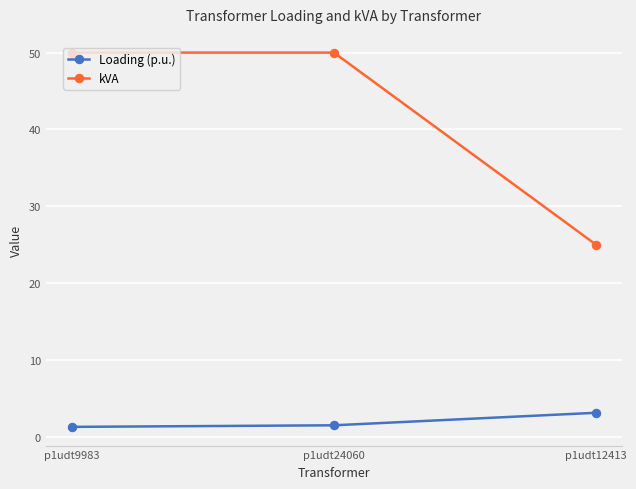

Between p1udt9983 and p1udt12413, which series saw the biggest shift?

kVA